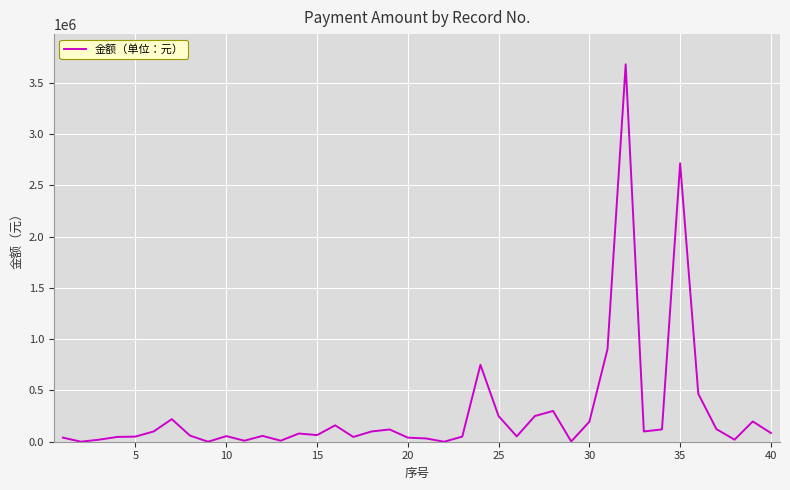

What is the greatest value displayed?

3680000.0